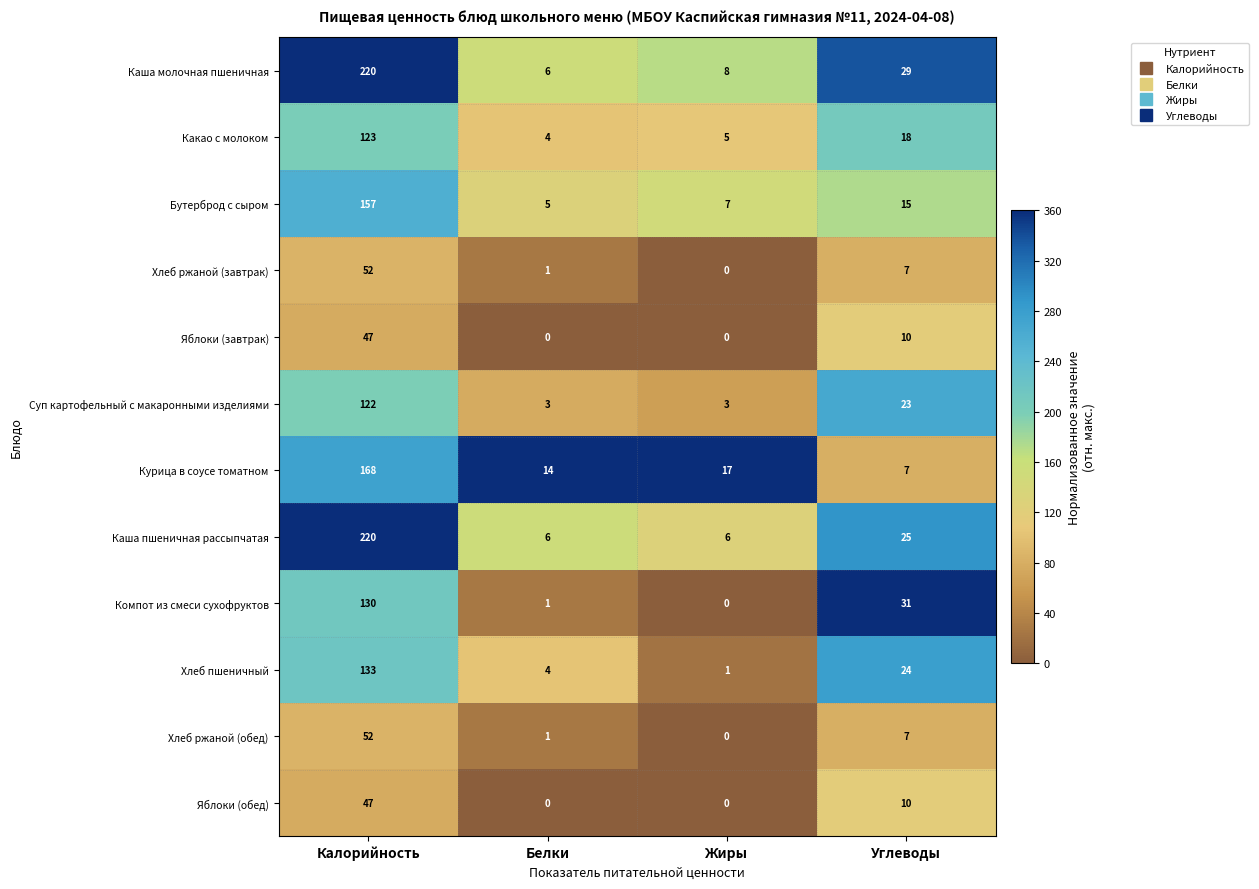

How many data points in Каша пшеничная рассыпчатая are less than 25?

2